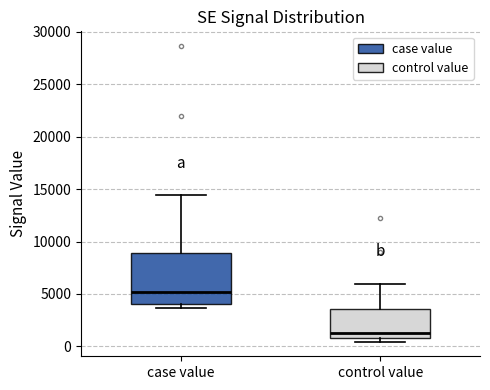

Reading left to right, transcribe this box plot: for each box, give where its median line is, the range the box spans, and where its two whiskers end, as read against the y-axis. The values are not printed on the chart, so give them approximately, as read against the axis.

case value: median 5000, box 4000 to 9000, whiskers 3500 to 14500
control value: median 1500, box 1000 to 3500, whiskers 500 to 6000